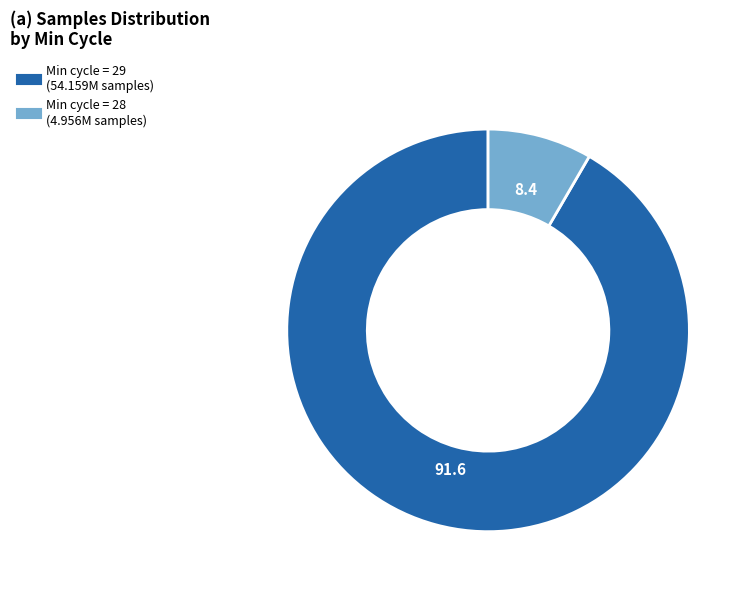

Count the number of slices in the pie.

2